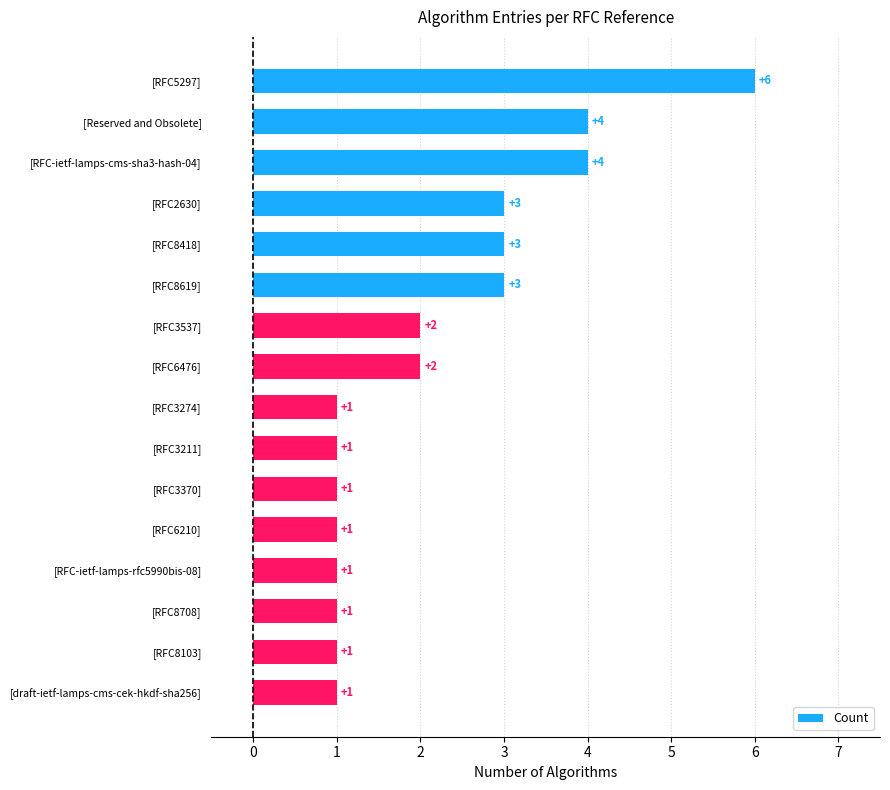

Is it true that the value at [RFC8708] is 1?

True